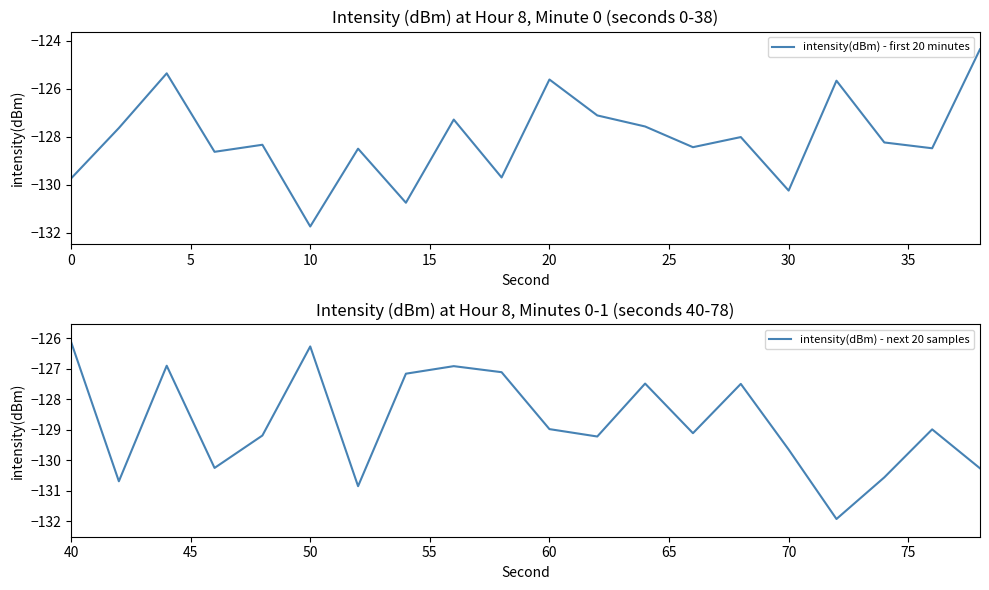

Rank the series by their average value, from lowest to highest.

intensity(dBm) - next 20 samples, intensity(dBm) - first 20 minutes